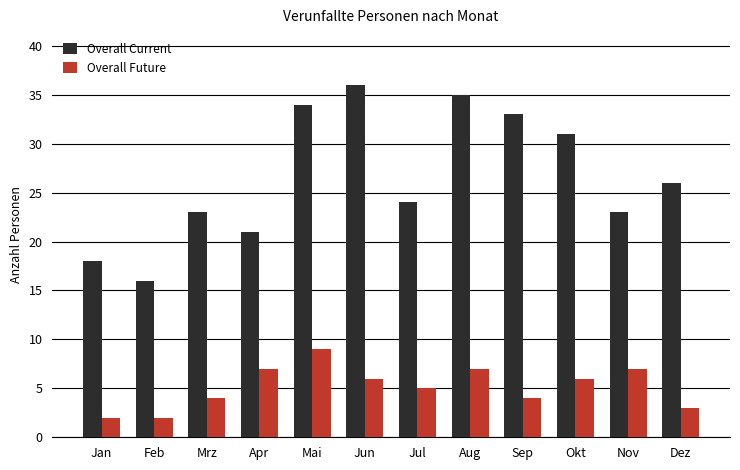

What is the label of the 3rd bar from the right?

Okt